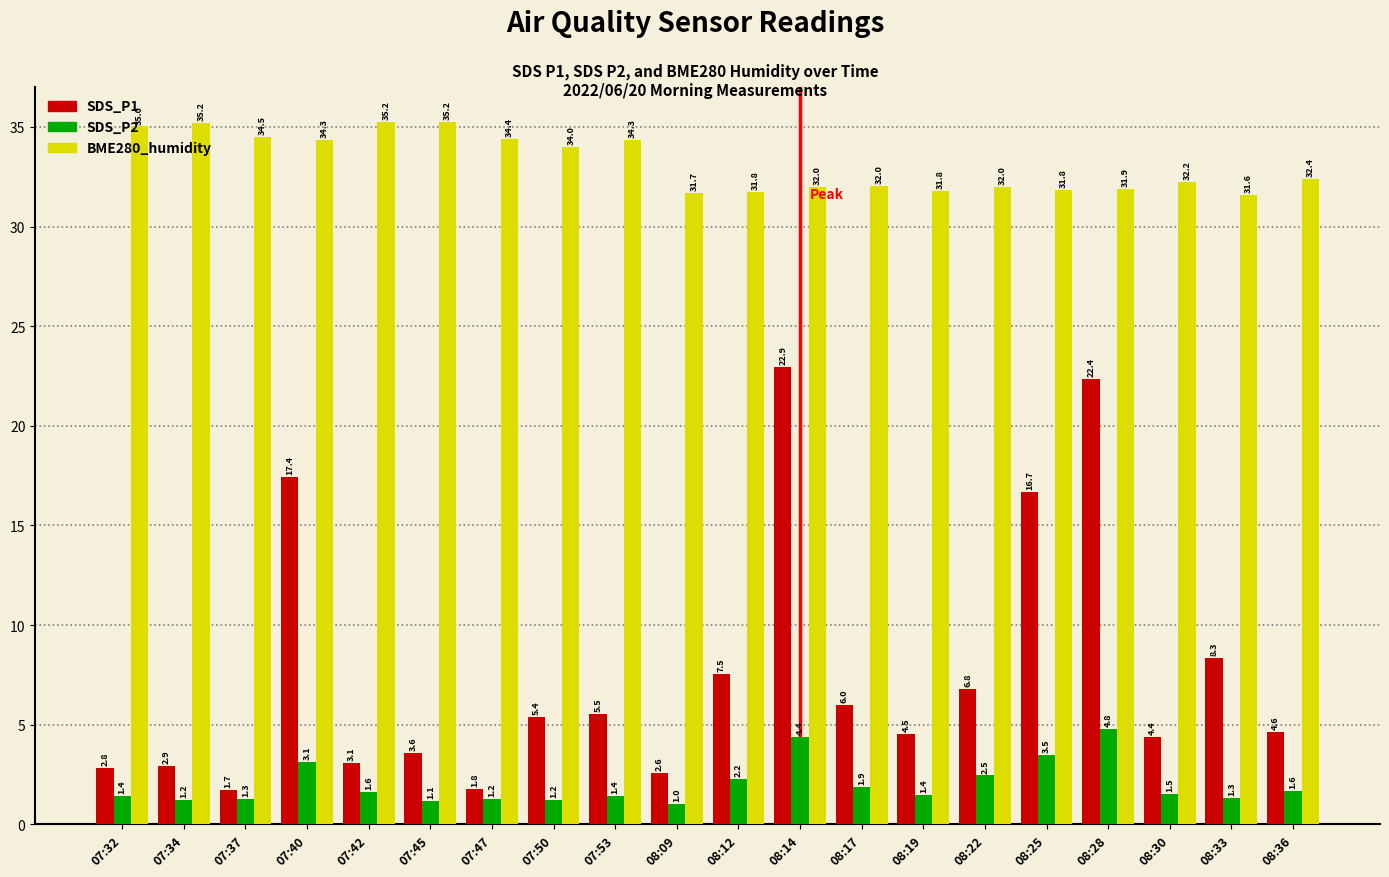

Which series has the widest spread of values?

SDS_P1